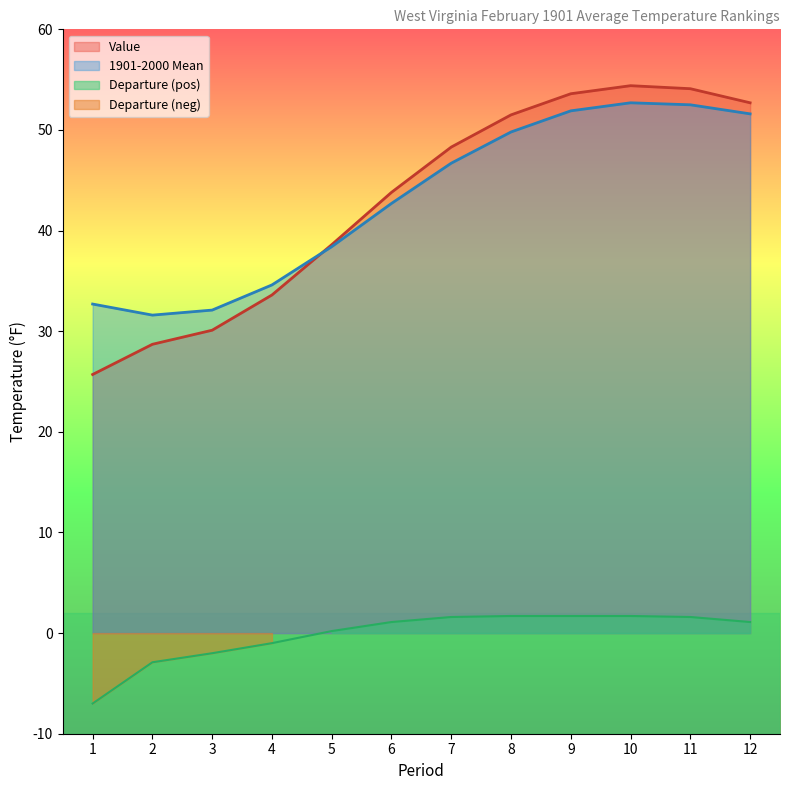

How many lines are shown in the chart?

3